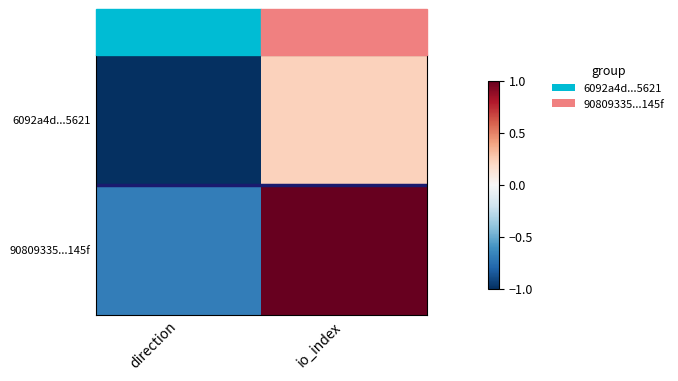

What is the minimum value shown in the chart?

-1.0